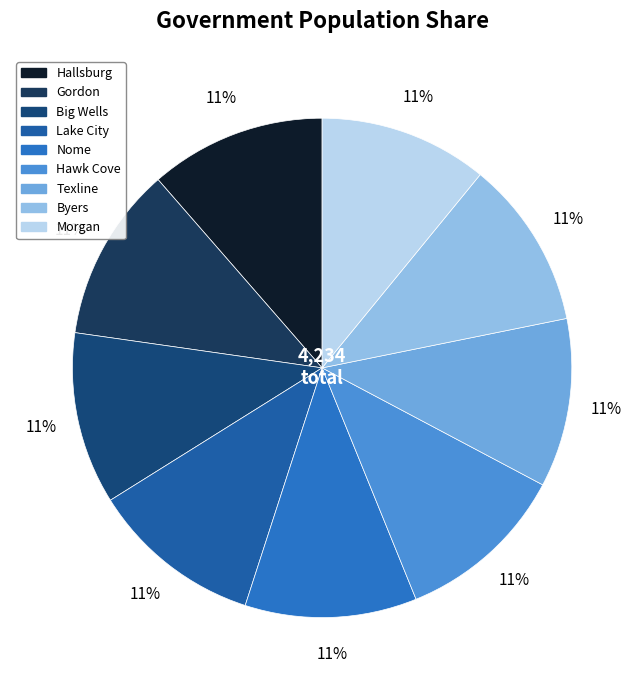

What is the largest slice in the pie chart?

Hallsburg